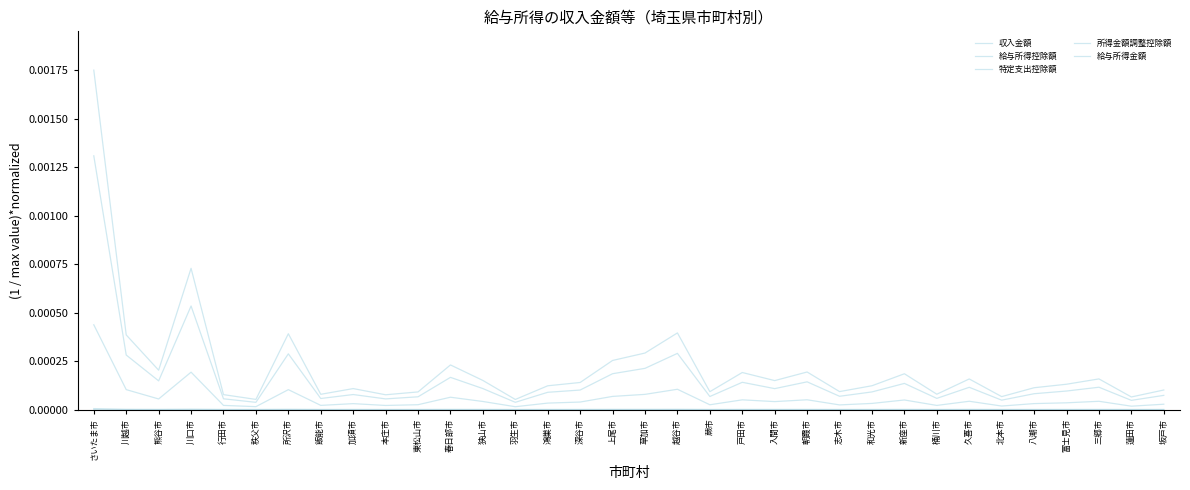

At which category does 特定支出控除額 reach its first local peak?

川口市